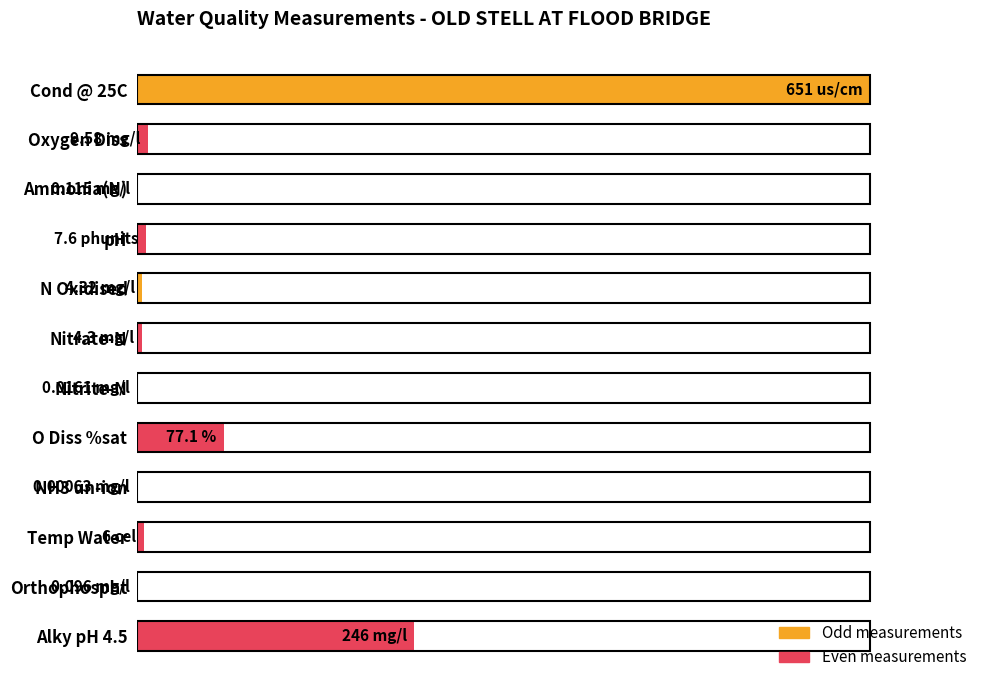

Rank the categories by value from lowest to highest.

NH3 un-ion, Nitrite-N, Orthophospht, Ammonia(N), Nitrate-N, N Oxidised, Temp Water, pH, Oxygen Diss, O Diss %sat, Alky pH 4.5, Cond @ 25C